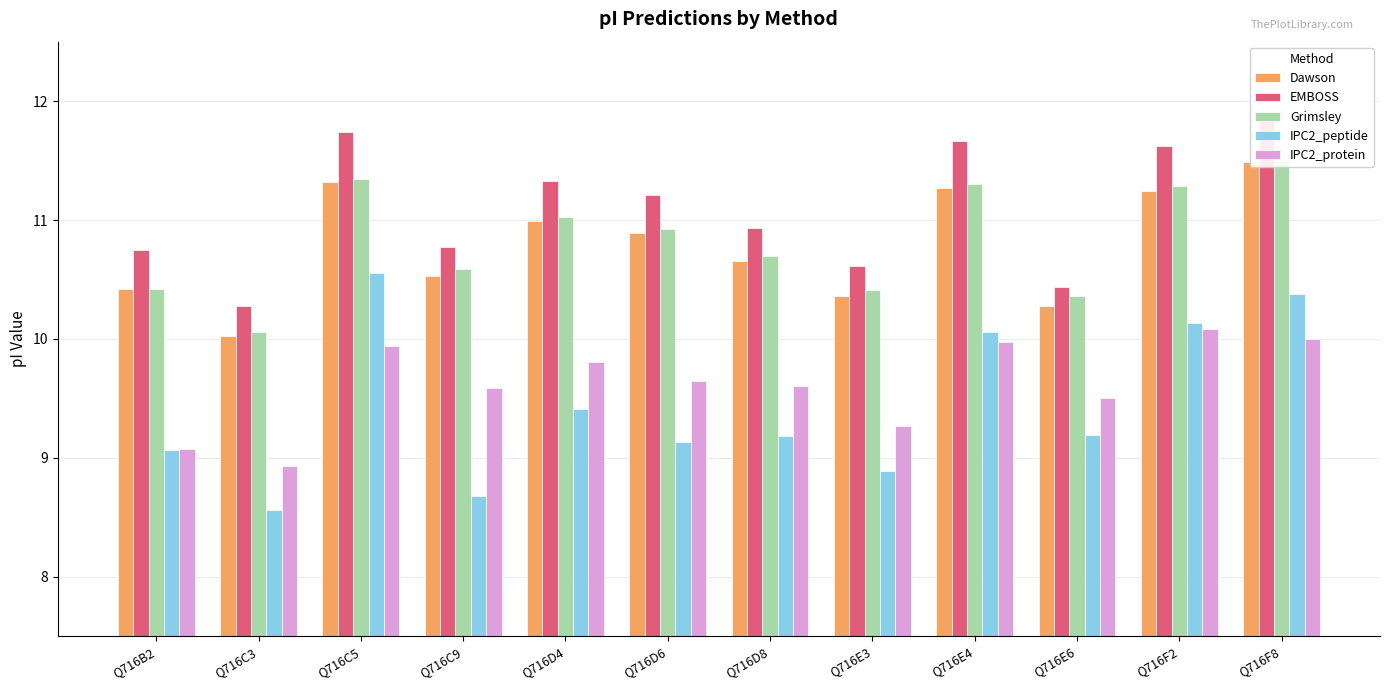

What is the maximum value shown in the chart?

11.9